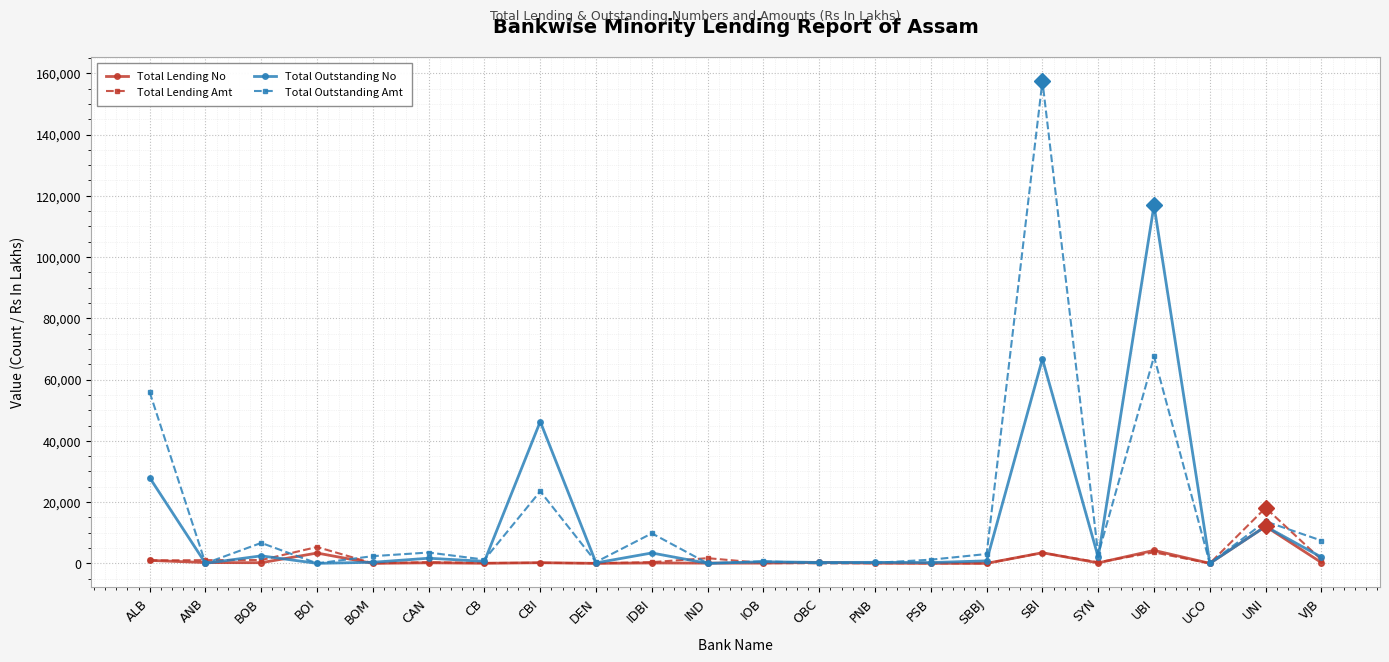

At how many categories does at least one series exceed 78038?

2